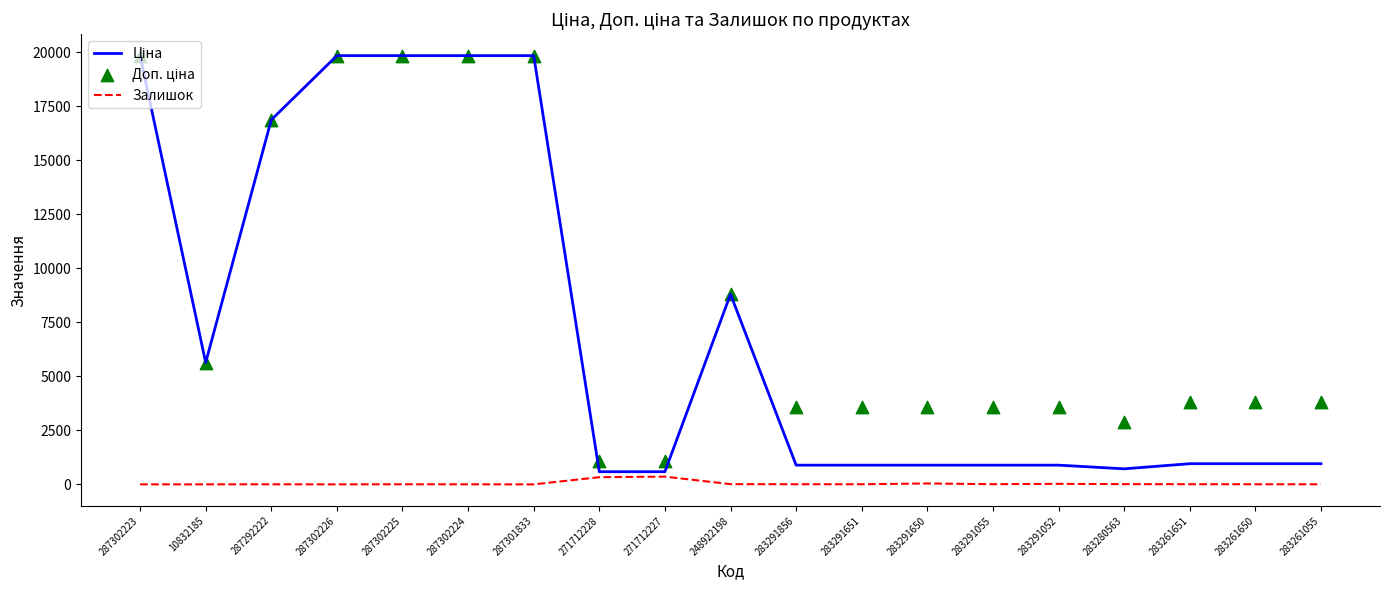

At how many categories does at least one series exceed 9672?

6